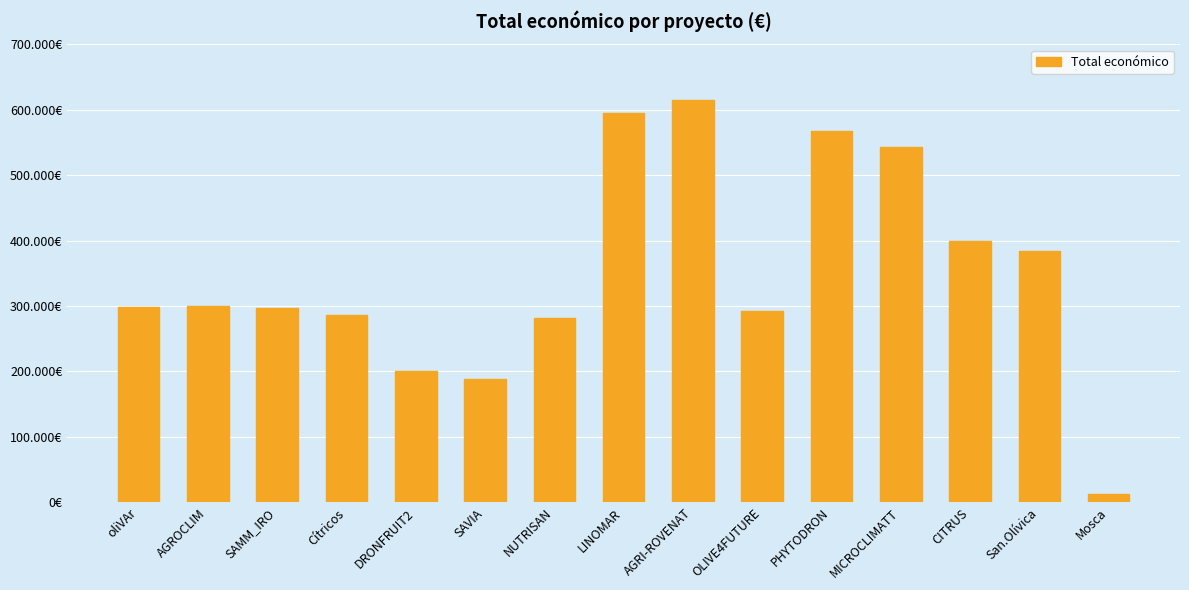

What is the label of the 7th bar from the left?

NUTRISAN